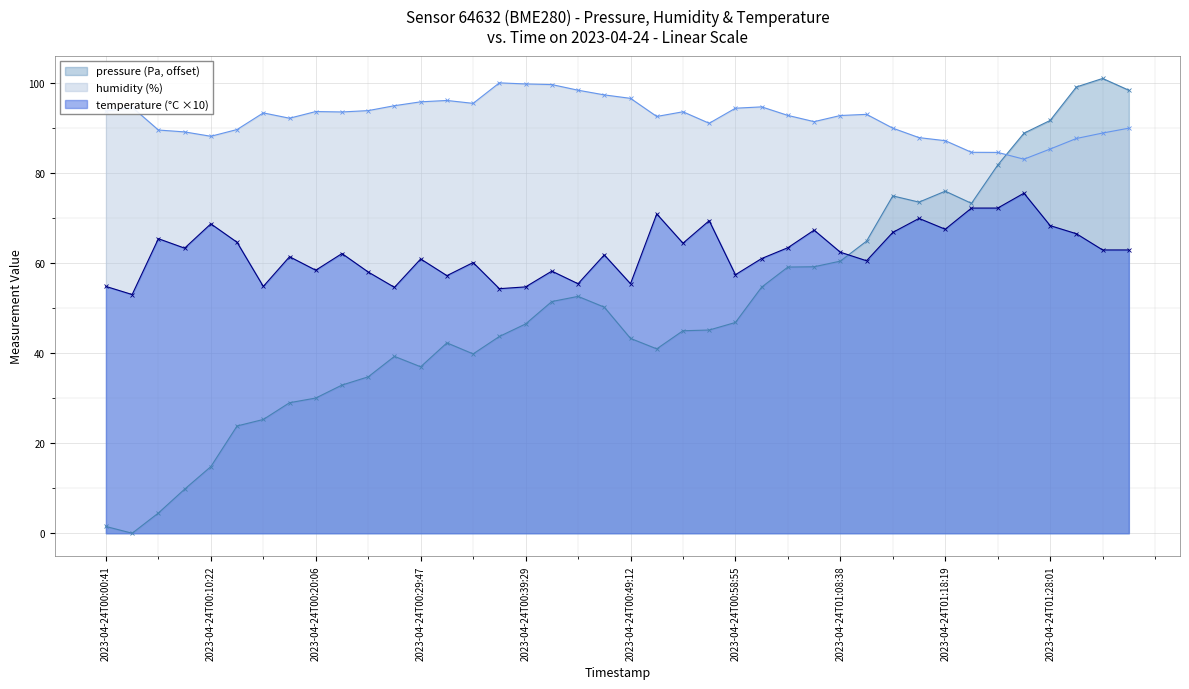

Reading right to left, transcribe all the data shown in this chart.

pressure: 2023-04-24T01:35:18=98.4	2023-04-24T01:32:53=101.0	2023-04-24T01:30:28=99.1	2023-04-24T01:28:01=91.7	2023-04-24T01:25:36=88.8	2023-04-24T01:23:10=81.8	2023-04-24T01:20:46=73.2	2023-04-24T01:18:19=76.0	2023-04-24T01:15:54=73.5	2023-04-24T01:13:29=74.9	2023-04-24T01:11:04=64.9	2023-04-24T01:08:38=60.4	2023-04-24T01:06:12=59.2	2023-04-24T01:03:47=59.1	2023-04-24T01:01:21=54.7	2023-04-24T00:58:55=46.8	2023-04-24T00:56:30=45.1	2023-04-24T00:54:04=45.0	2023-04-24T00:51:38=40.9	2023-04-24T00:49:12=43.3	2023-04-24T00:46:52=50.2	2023-04-24T00:44:21=52.6	2023-04-24T00:41:56=51.5	2023-04-24T00:39:29=46.5	2023-04-24T00:37:04=43.7	2023-04-24T00:34:38=39.8	2023-04-24T00:32:12=42.3	2023-04-24T00:29:47=37.0	2023-04-24T00:27:21=39.3	2023-04-24T00:24:56=34.7	2023-04-24T00:22:31=32.9	2023-04-24T00:20:06=30.0	2023-04-24T00:17:39=29.0	2023-04-24T00:15:13=25.3	2023-04-24T00:12:48=23.8	2023-04-24T00:10:22=14.8	2023-04-24T00:07:57=9.8	2023-04-24T00:05:31=4.5	2023-04-24T00:03:06=0.0	2023-04-24T00:00:41=1.5
humidity: 2023-04-24T01:35:18=89.9	2023-04-24T01:32:53=88.9	2023-04-24T01:30:28=87.7	2023-04-24T01:28:01=85.3	2023-04-24T01:25:36=83.0	2023-04-24T01:23:10=84.6	2023-04-24T01:20:46=84.6	2023-04-24T01:18:19=87.2	2023-04-24T01:15:54=87.8	2023-04-24T01:13:29=89.9	2023-04-24T01:11:04=93.0	2023-04-24T01:08:38=92.8	2023-04-24T01:06:12=91.4	2023-04-24T01:03:47=92.8	2023-04-24T01:01:21=94.7	2023-04-24T00:58:55=94.4	2023-04-24T00:56:30=91.0	2023-04-24T00:54:04=93.6	2023-04-24T00:51:38=92.5	2023-04-24T00:49:12=96.6	2023-04-24T00:46:52=97.3	2023-04-24T00:44:21=98.4	2023-04-24T00:41:56=99.6	2023-04-24T00:39:29=99.8	2023-04-24T00:37:04=100.0	2023-04-24T00:34:38=95.5	2023-04-24T00:32:12=96.1	2023-04-24T00:29:47=95.8	2023-04-24T00:27:21=94.9	2023-04-24T00:24:56=93.8	2023-04-24T00:22:31=93.5	2023-04-24T00:20:06=93.6	2023-04-24T00:17:39=92.2	2023-04-24T00:15:13=93.3	2023-04-24T00:12:48=89.6	2023-04-24T00:10:22=88.1	2023-04-24T00:07:57=89.1	2023-04-24T00:05:31=89.5	2023-04-24T00:03:06=94.6	2023-04-24T00:00:41=93.7
temperature: 2023-04-24T01:35:18=62.9	2023-04-24T01:32:53=62.9	2023-04-24T01:30:28=66.5	2023-04-24T01:28:01=68.3	2023-04-24T01:25:36=75.5	2023-04-24T01:23:10=72.2	2023-04-24T01:20:46=72.2	2023-04-24T01:18:19=67.5	2023-04-24T01:15:54=69.9	2023-04-24T01:13:29=66.8	2023-04-24T01:11:04=60.5	2023-04-24T01:08:38=62.4	2023-04-24T01:06:12=67.3	2023-04-24T01:03:47=63.4	2023-04-24T01:01:21=61.0	2023-04-24T00:58:55=57.4	2023-04-24T00:56:30=69.4	2023-04-24T00:54:04=64.4	2023-04-24T00:51:38=70.9	2023-04-24T00:49:12=55.4	2023-04-24T00:46:52=61.8	2023-04-24T00:44:21=55.4	2023-04-24T00:41:56=58.2	2023-04-24T00:39:29=54.7	2023-04-24T00:37:04=54.3	2023-04-24T00:34:38=60.1	2023-04-24T00:32:12=57.2	2023-04-24T00:29:47=60.9	2023-04-24T00:27:21=54.6	2023-04-24T00:24:56=58.0	2023-04-24T00:22:31=62.1	2023-04-24T00:20:06=58.4	2023-04-24T00:17:39=61.4	2023-04-24T00:15:13=54.8	2023-04-24T00:12:48=64.6	2023-04-24T00:10:22=68.7	2023-04-24T00:07:57=63.3	2023-04-24T00:05:31=65.4	2023-04-24T00:03:06=53.0	2023-04-24T00:00:41=54.8